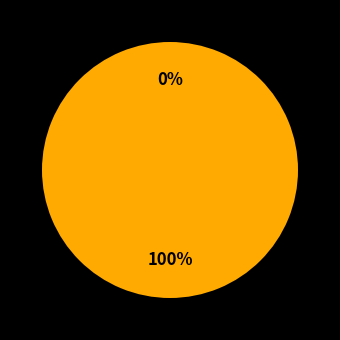

What is the majority slice?

61003